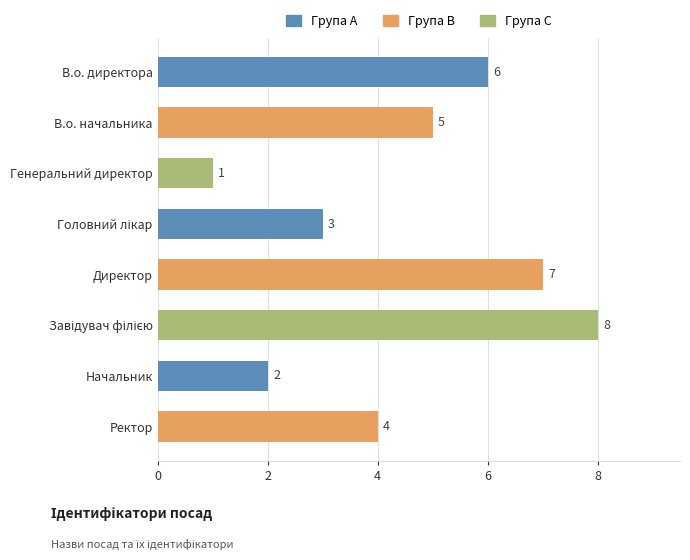

What is the greatest value displayed?

8